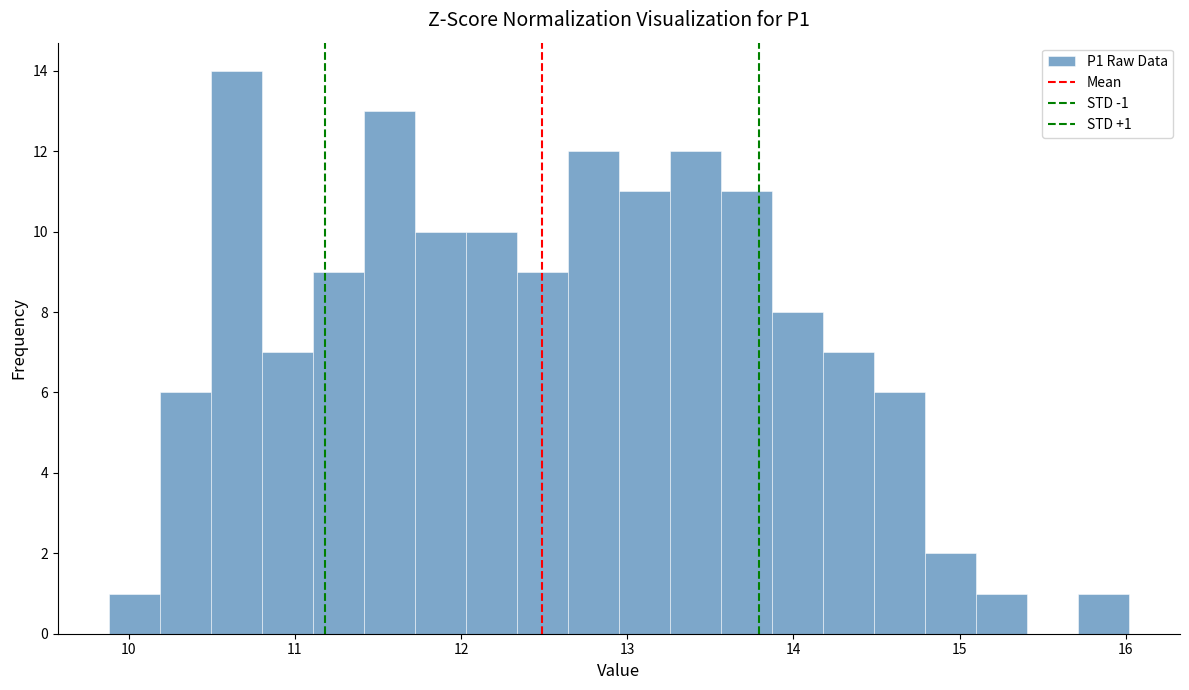

Read against the x-axis, roughly where is the centre of the tallest bar?

10.6